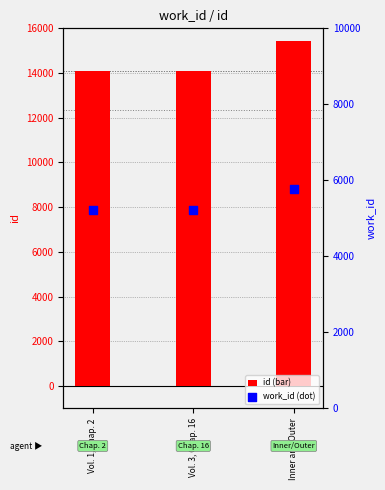

At which category is the sum across all series the highest?

Inner and Outer